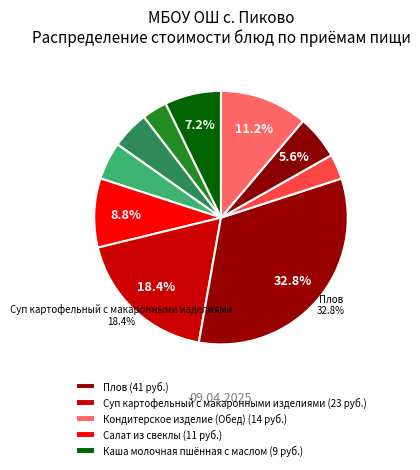

How many slices are in this pie chart?

10